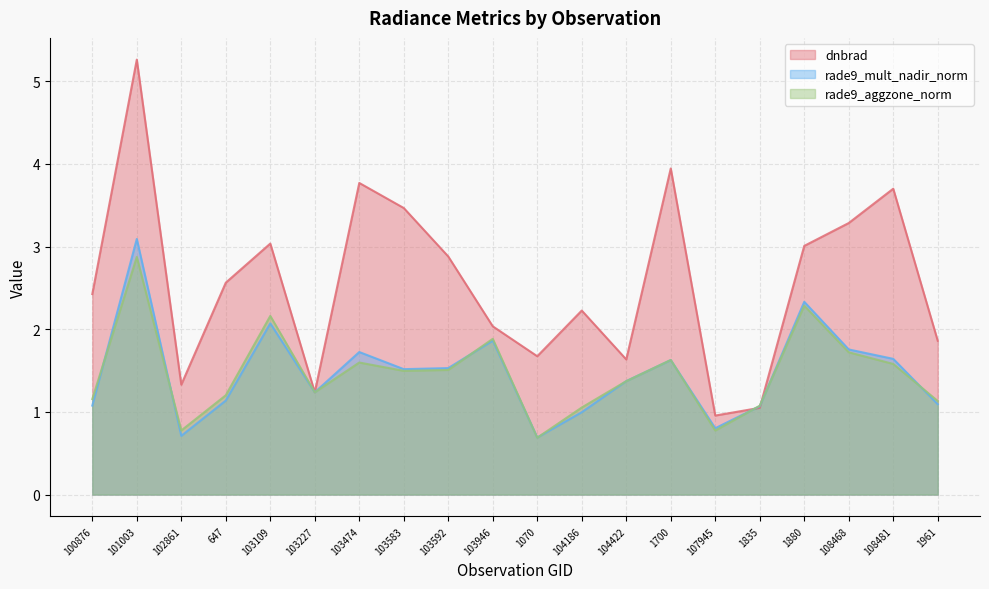

What is the total value across all series at 1070?

3.1